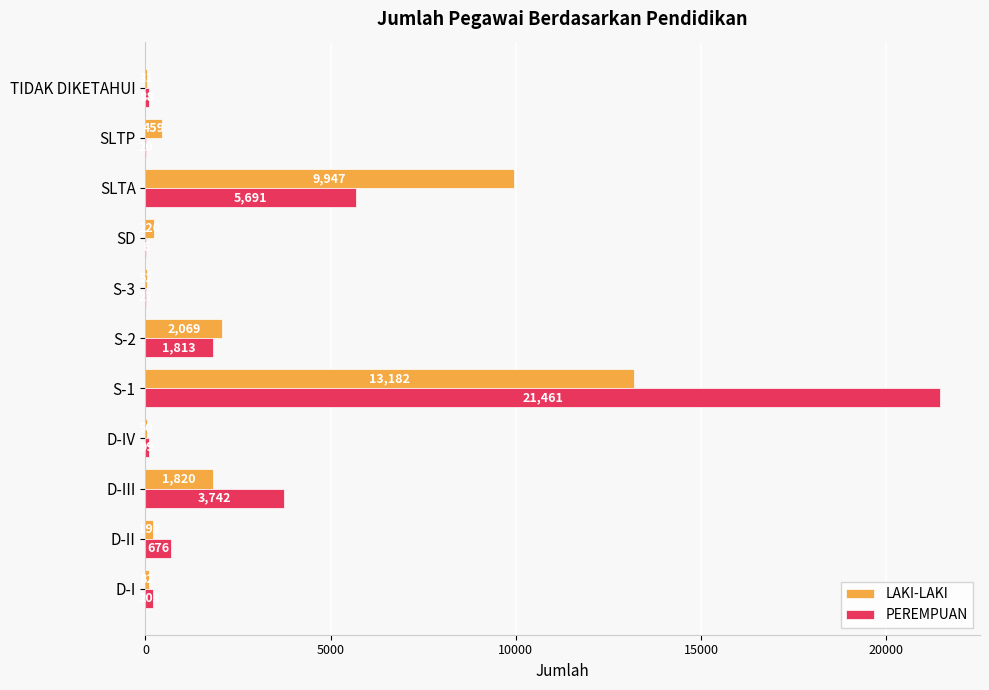

Between D-I and D-II, which series saw the biggest shift?

PEREMPUAN